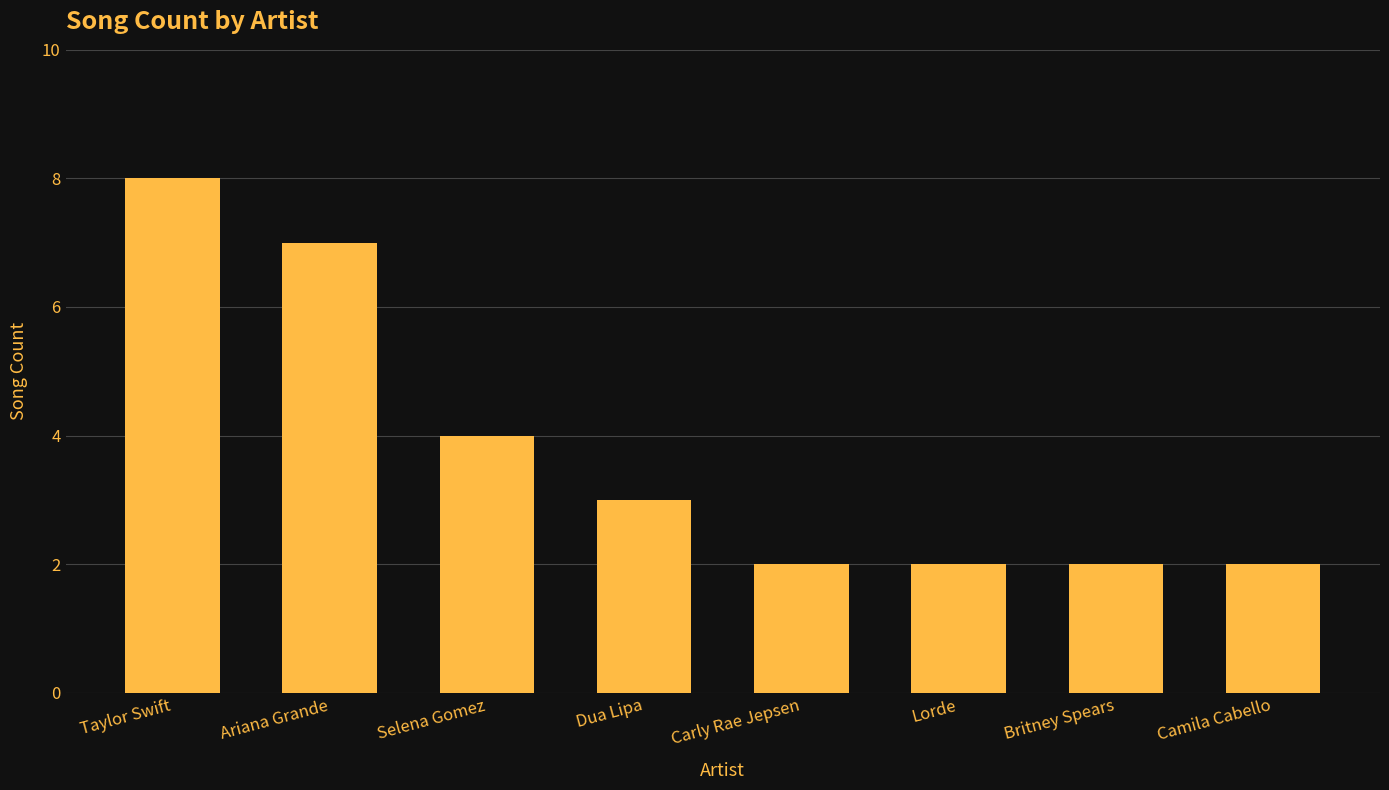

What is the value of the 8th bar from the left?

2